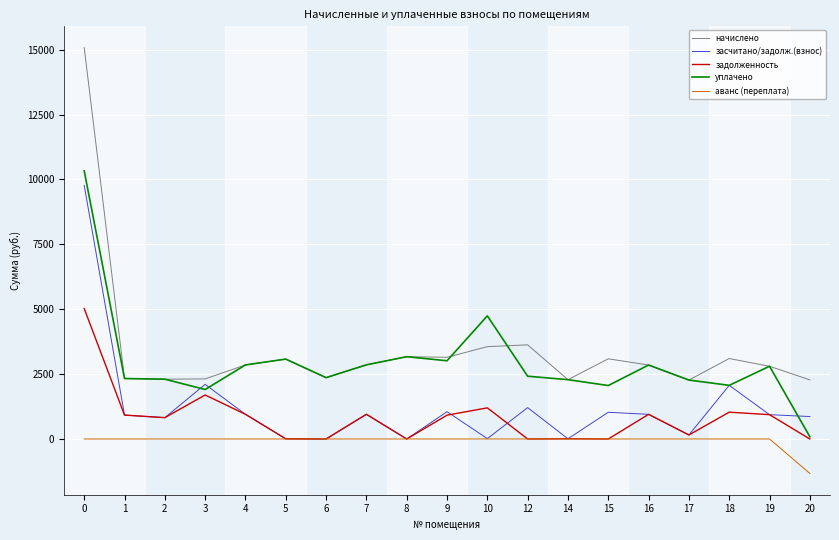

True or false: начислено and задолженность intersect in this chart.

False